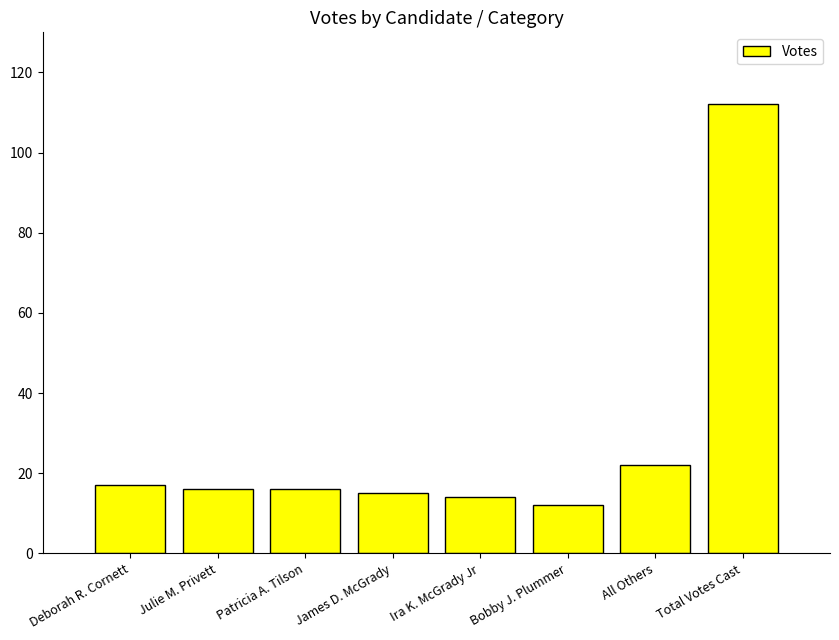

Reading left to right, transcribe all the data shown in this chart.

Deborah R. Cornett=17	Julie M. Privett=16	Patricia A. Tilson=16	James D. McGrady=15	Ira K. McGrady Jr=14	Bobby J. Plummer=12	All Others=22	Total Votes Cast=112